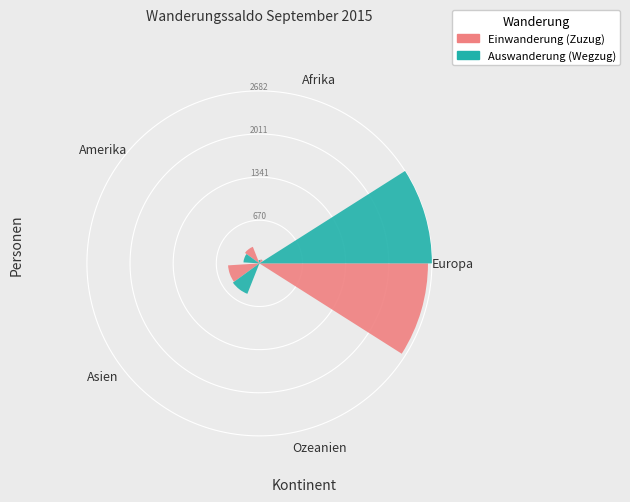

How many segments does this pie chart have?

5